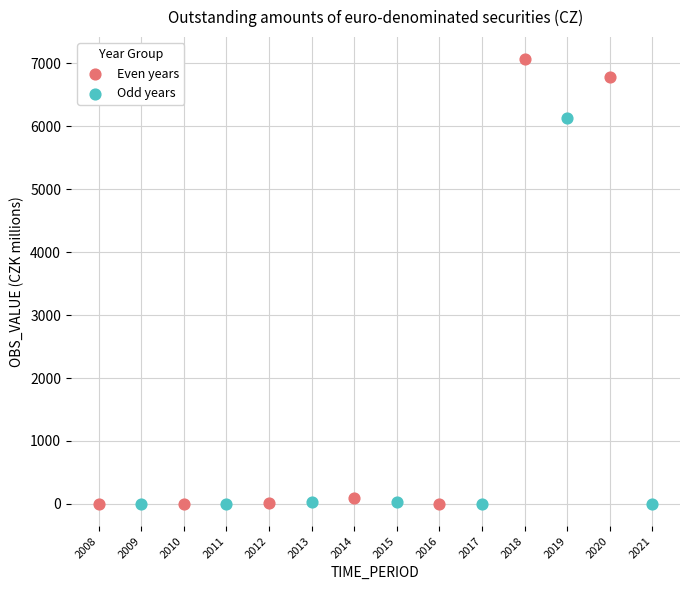

Which series has the largest Y range (max minus min)?

Even years